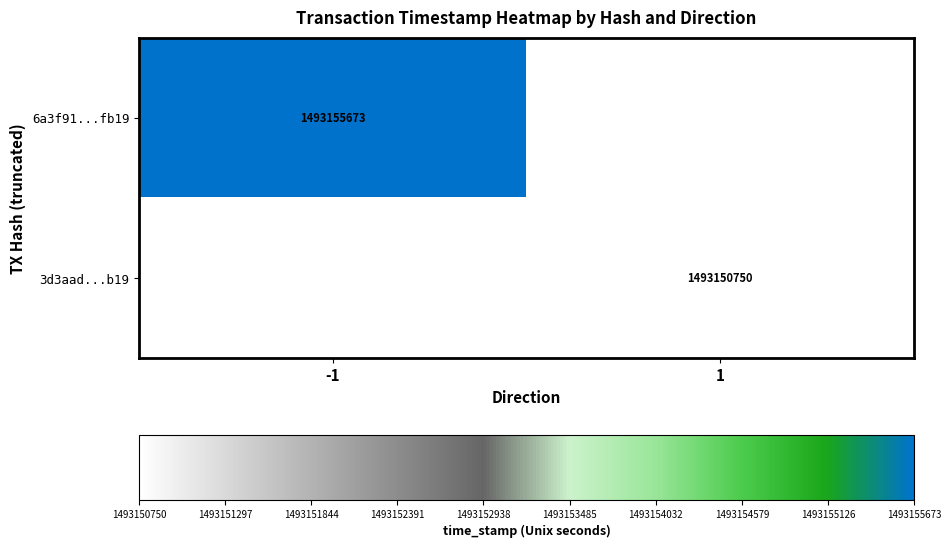

The 6a3f91...fb19 series shows 2058584910 at -1. True or false?

False